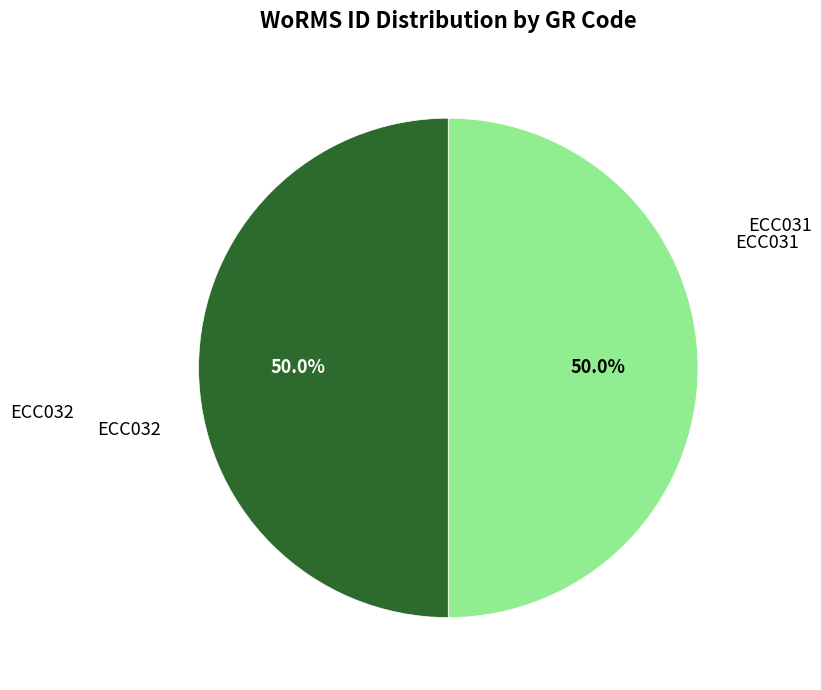

Count the number of slices in the pie.

2